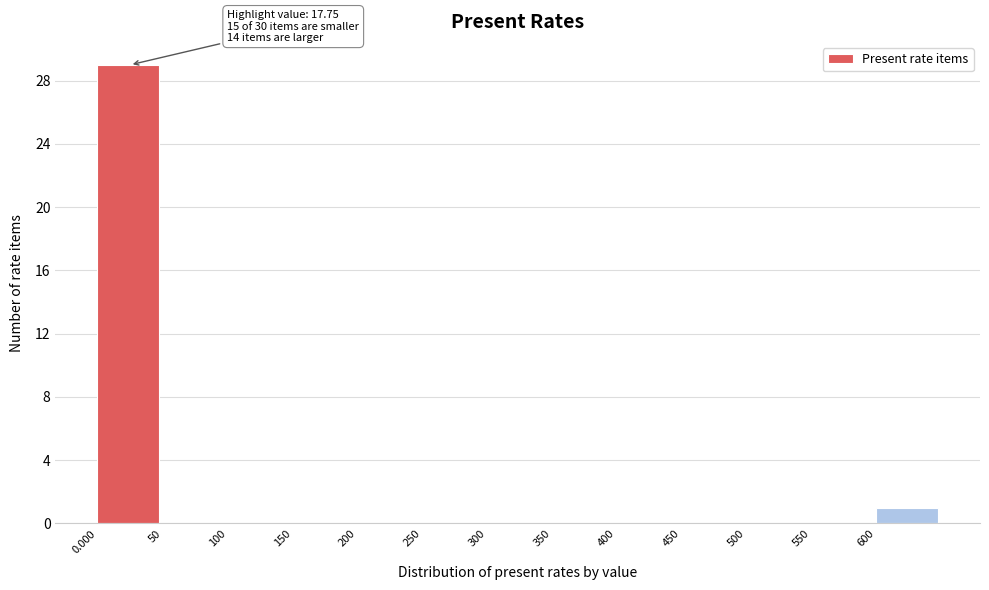

Over which range of the x-axis is the bar tallest?

0 to 50